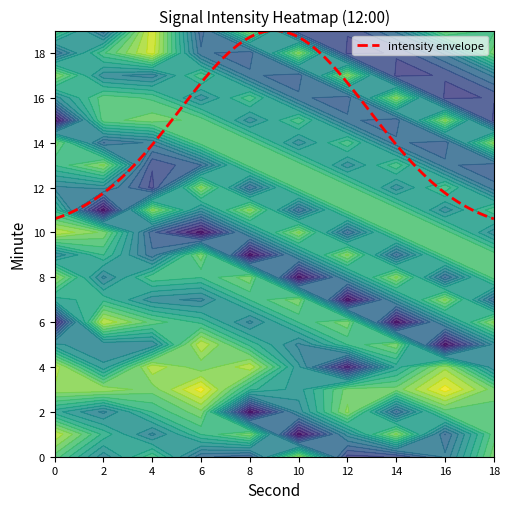

What is the difference between the second highest and second lowest values in the 18 series?

11.2